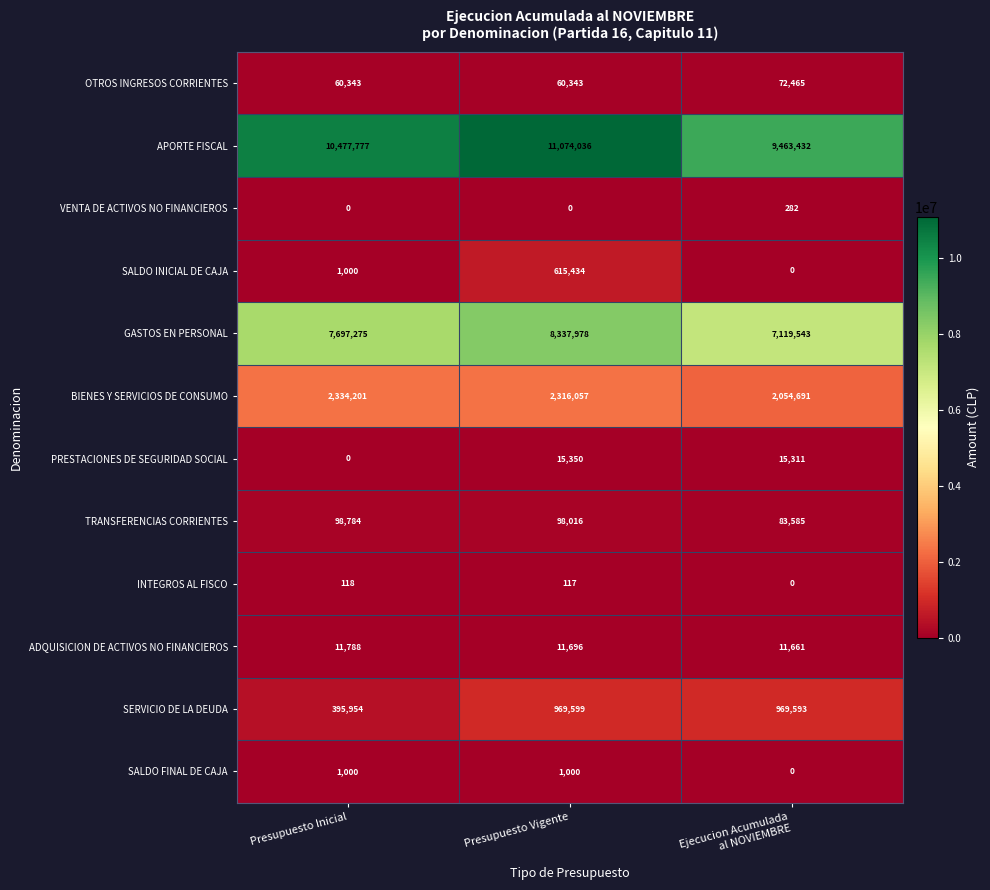

What is the highest value of the VENTA DE ACTIVOS NO FINANCIEROS series?

282